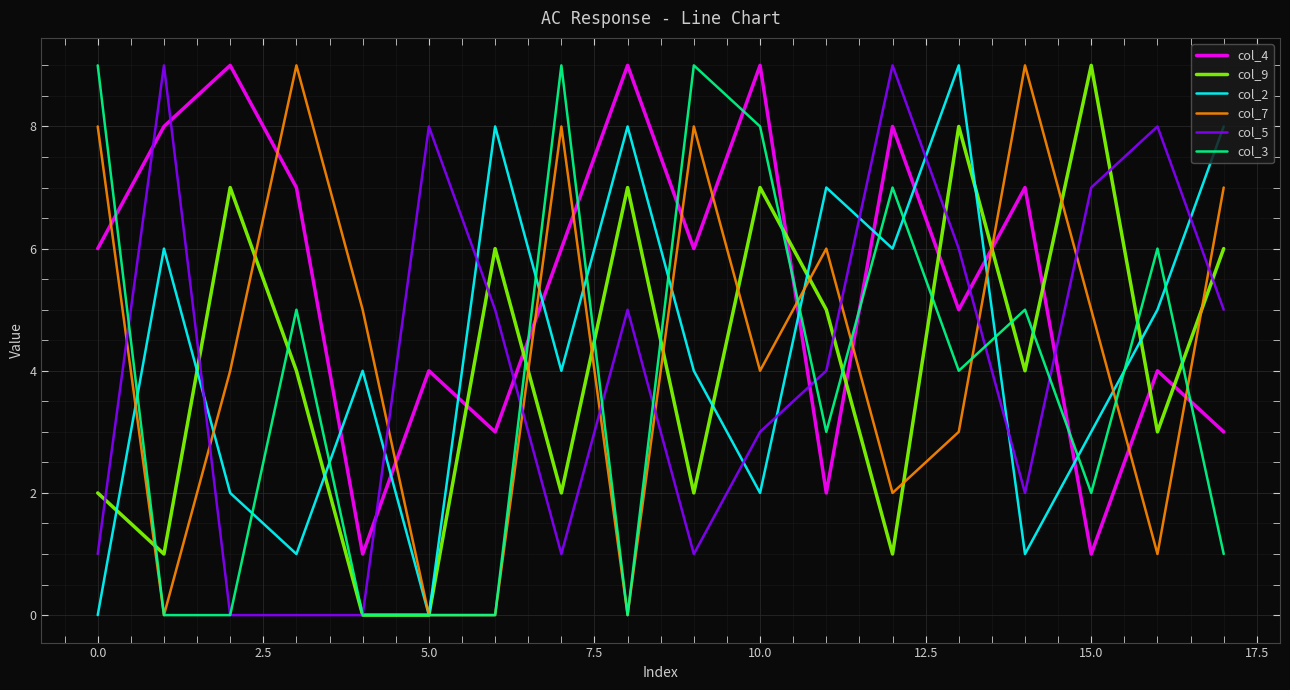

Which series has the largest total across all categories?

col_4